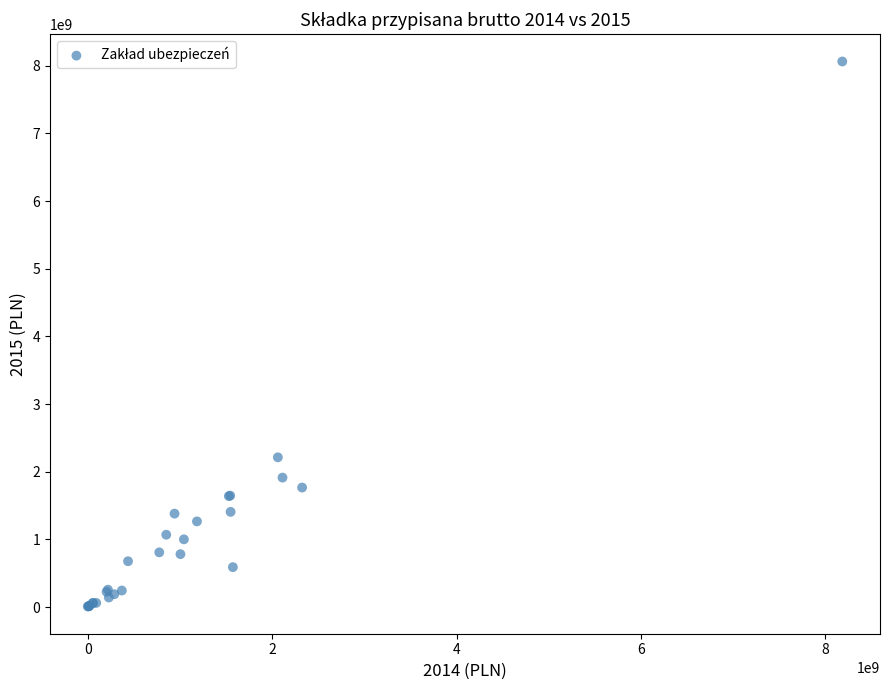

What Y value in the scatter plot is closest to 4036514383?

2213725721.7